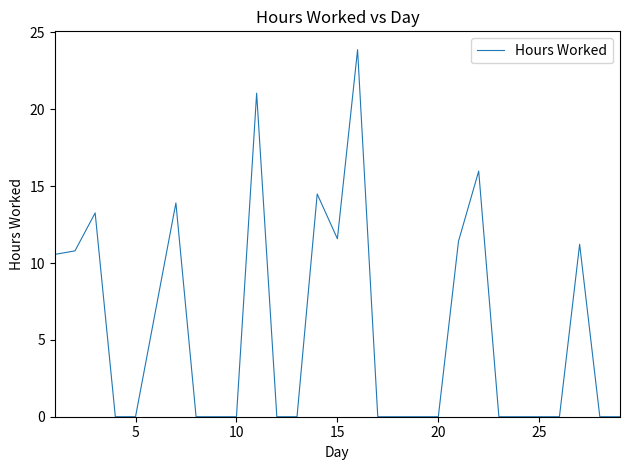

What is the greatest value displayed?

23.9